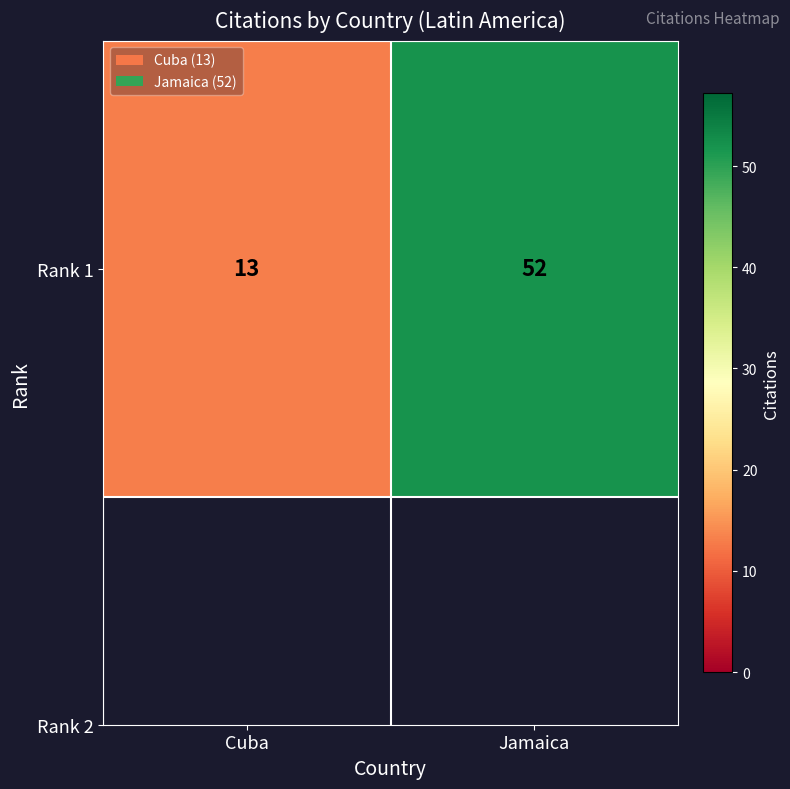

Rank the categories by value from lowest to highest.

Cuba, Jamaica